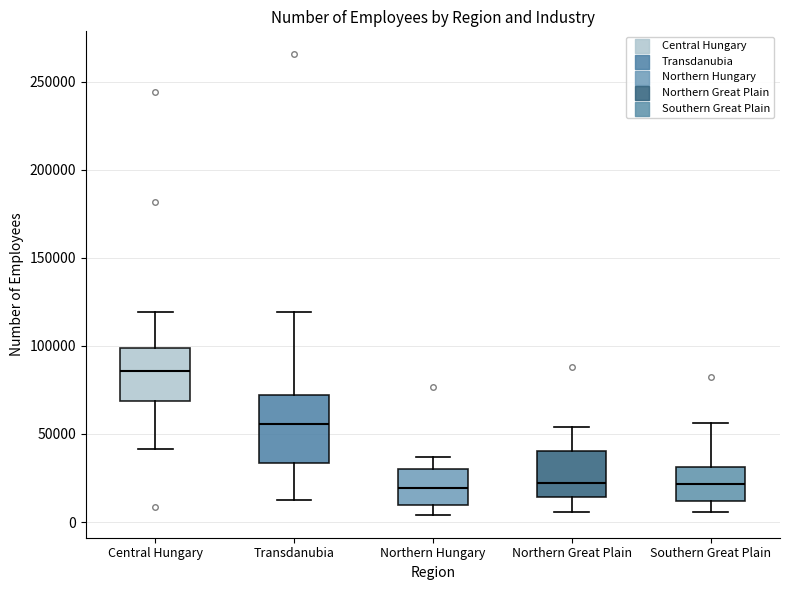

Where is the upper edge of the box for Northern Great Plain on the y-axis? The values are not printed on the chart, so give them approximately, as read against the axis.

40000